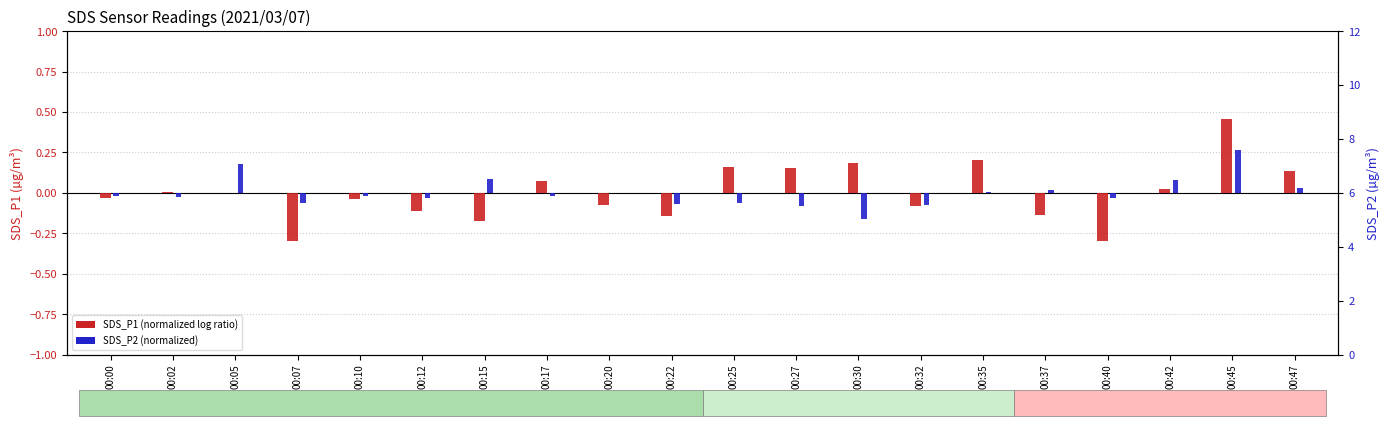

Reading left to right, what are all the values shown in this chart?

SDS_P1 (normalized): -0.0	0.0	0.0	-0.3	-0.0	-0.1	-0.2	0.1	-0.1	-0.1	0.2	0.2	0.2	-0.1	0.2	-0.1	-0.3	0.0	0.5	0.1
SDS_P2 (normalized): -0.0	-0.0	0.2	-0.1	-0.0	-0.0	0.1	-0.0	0.0	-0.1	-0.1	-0.1	-0.2	-0.1	0.0	0.0	-0.0	0.1	0.3	0.0